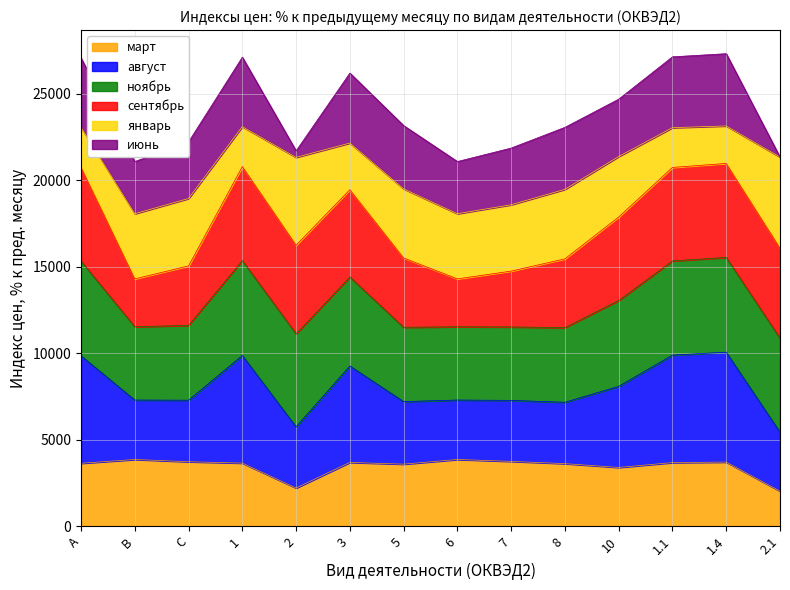

True or false: январь and март intersect in this chart.

False